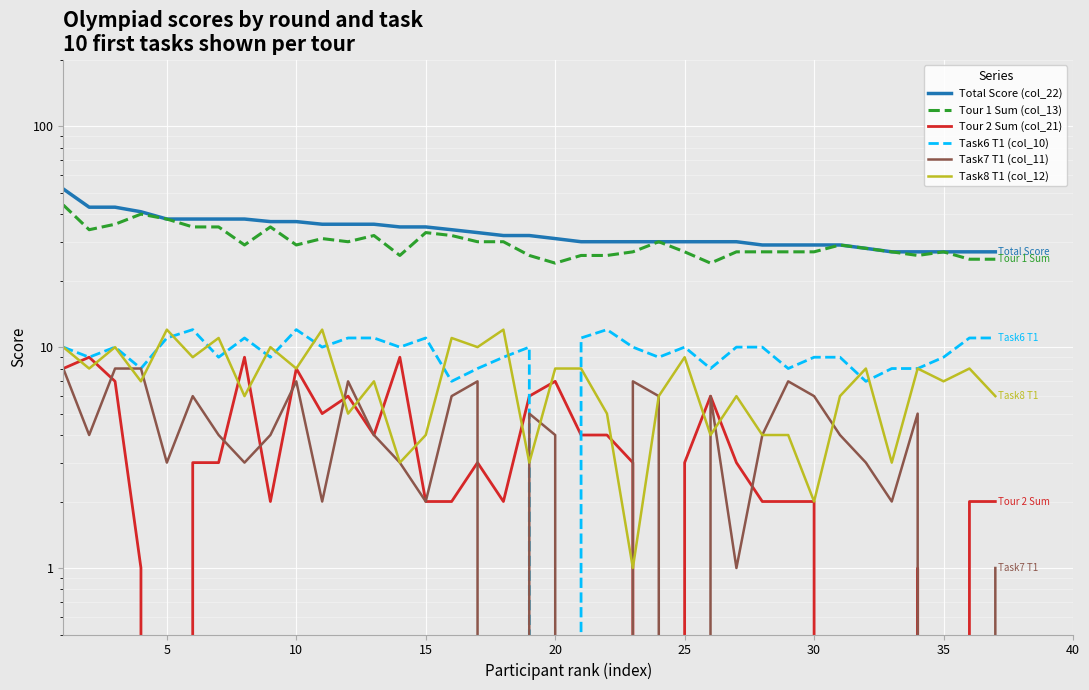

What is the sum of all Task6 T1 (col_10) values?

348